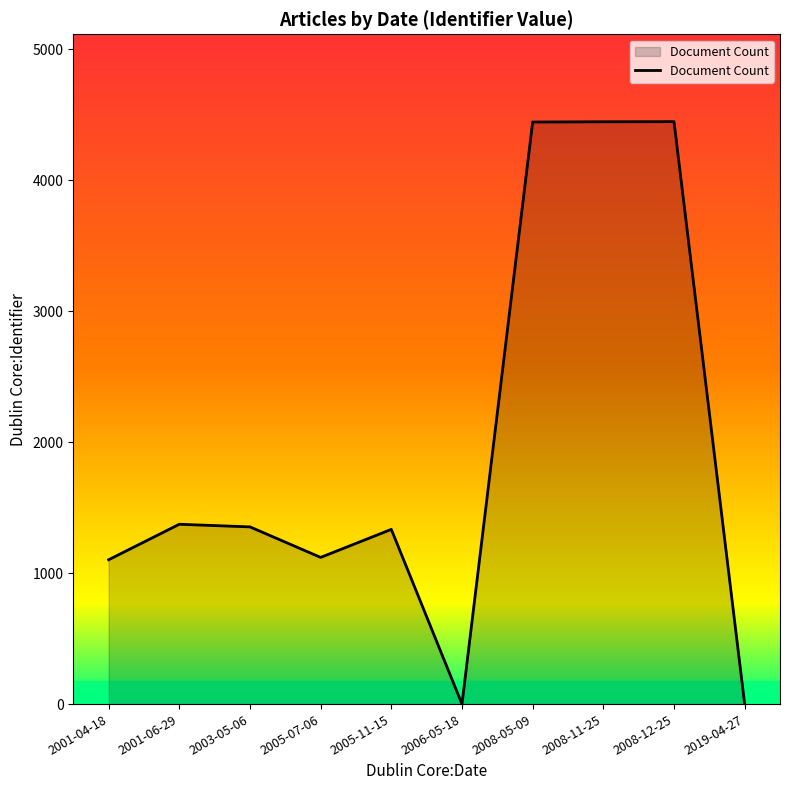

What is the maximum value shown in the chart?

4447